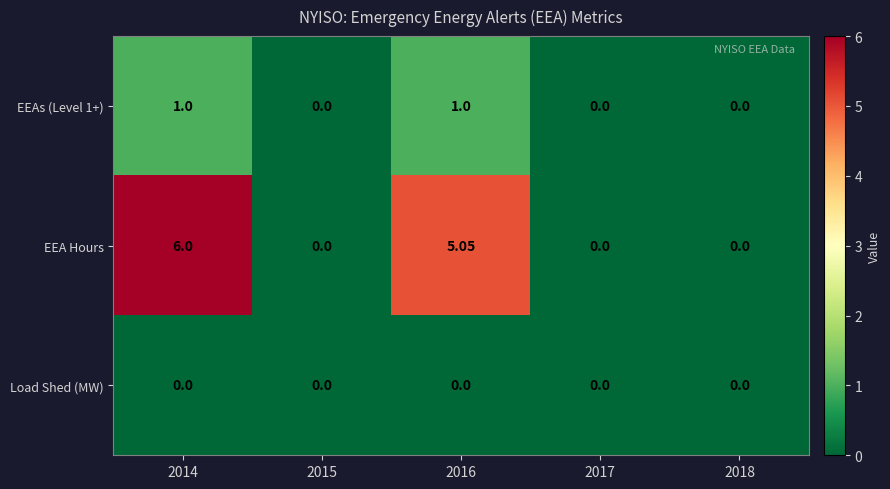

Which series has the largest total across all categories?

EEA Hours